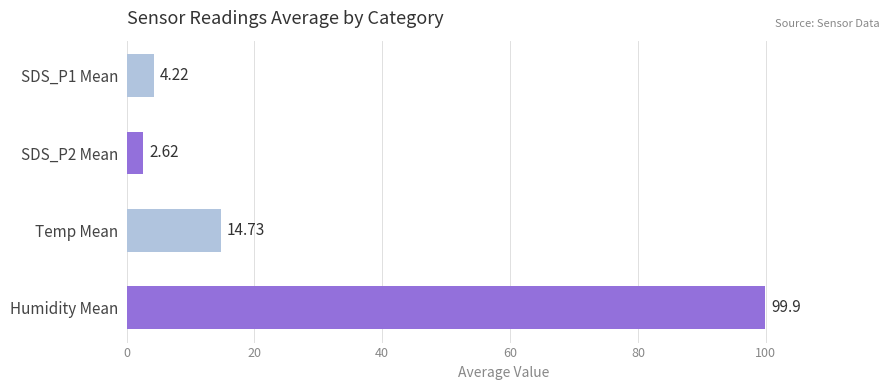

Does the chart contain stacked bars?

No